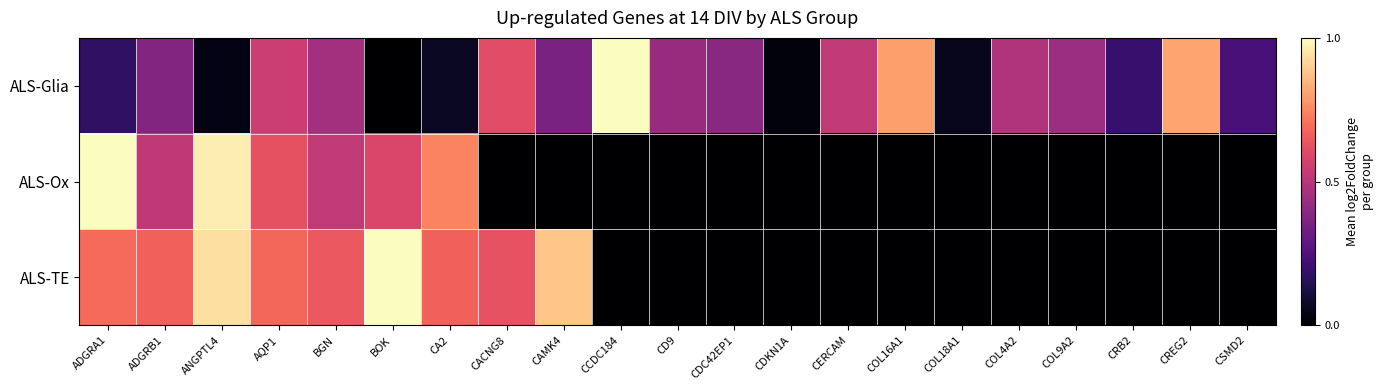

Which series changed the most between CAMK4 and CDKN1A?

ALS-TE